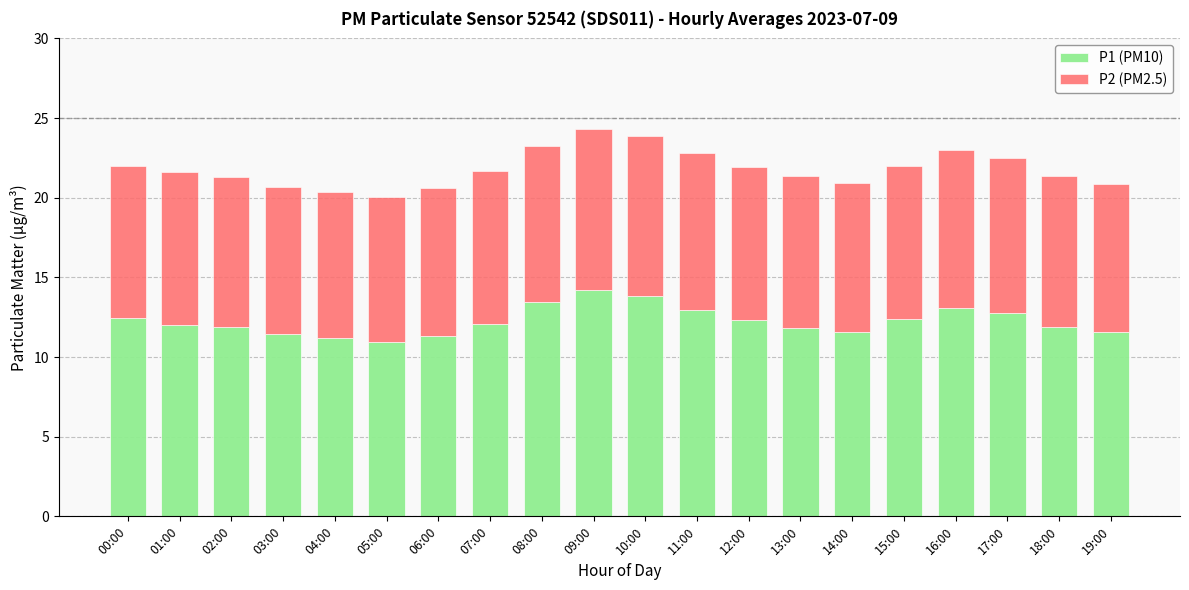

The P1 (PM10) series shows 4.6 at 06:00. True or false?

False